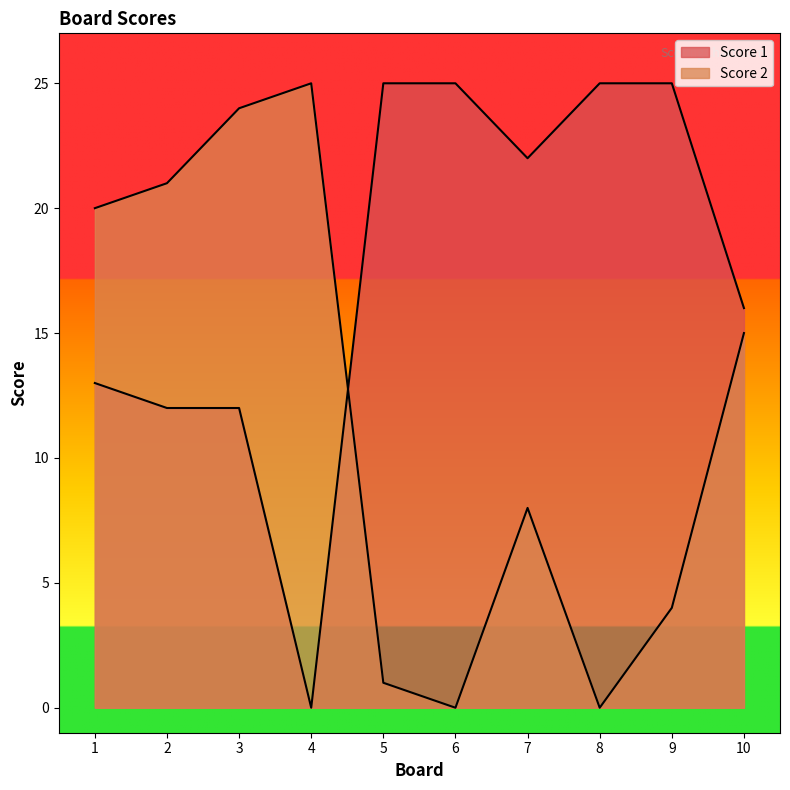

Rank the categories by Score 1 value from lowest to highest.

4, 2, 3, 1, 10, 7, 5, 6, 8, 9